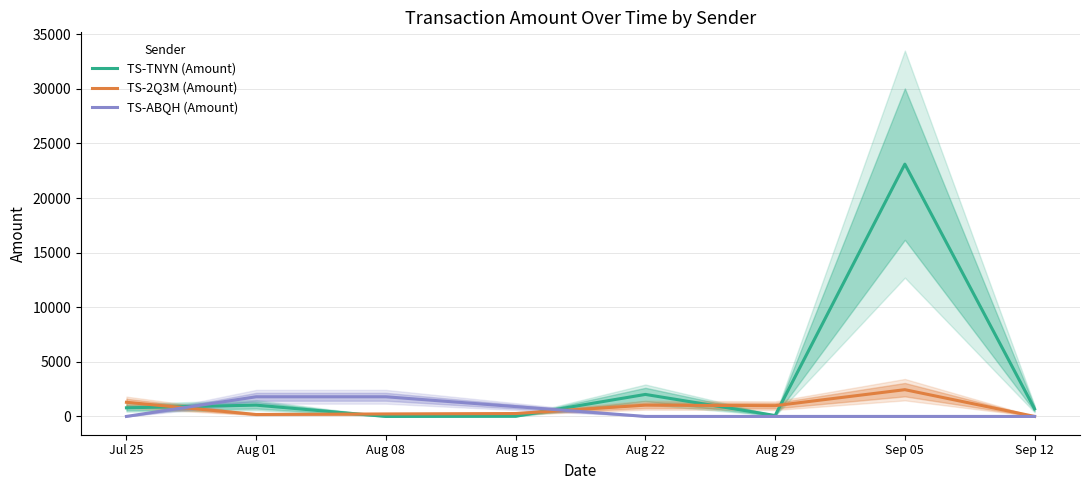

Is this an area chart (filled region under the line)?

No